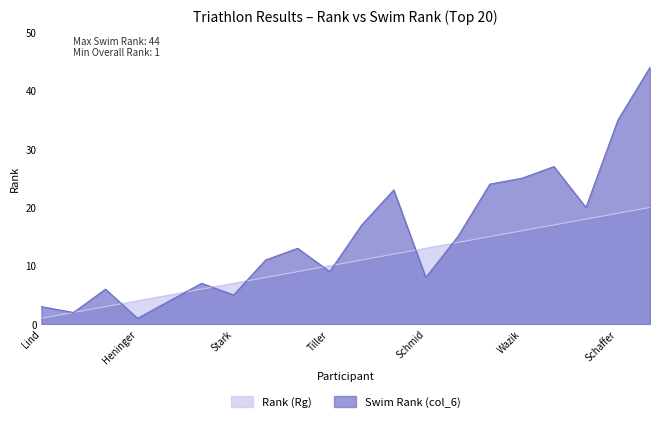

What is the maximum value for Swim Rank (col_6)?

44